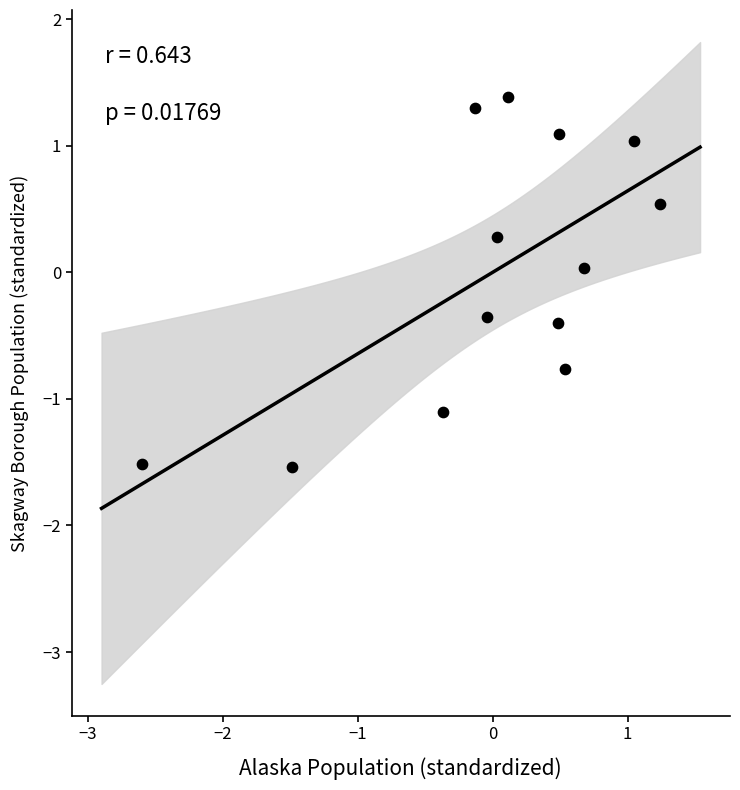

What is the range of X values (max minus min)?

3.8